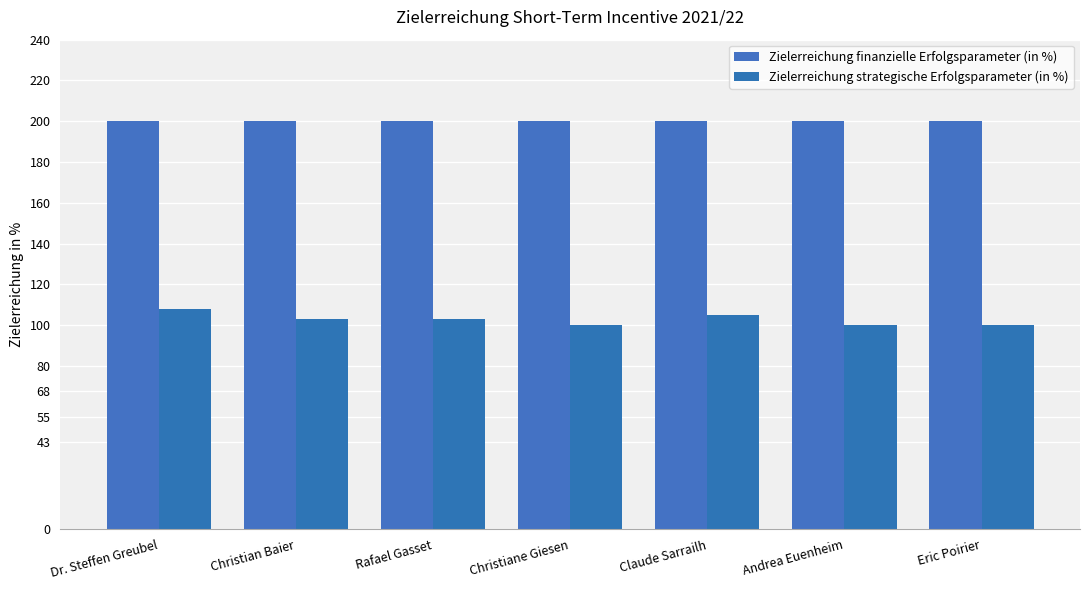

How many bars are there in each group?

2